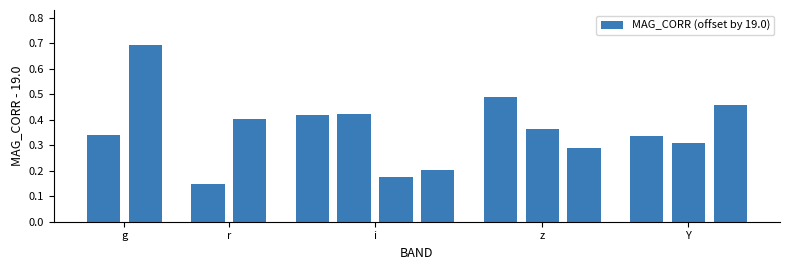

Count the number of data series in this chart.

1